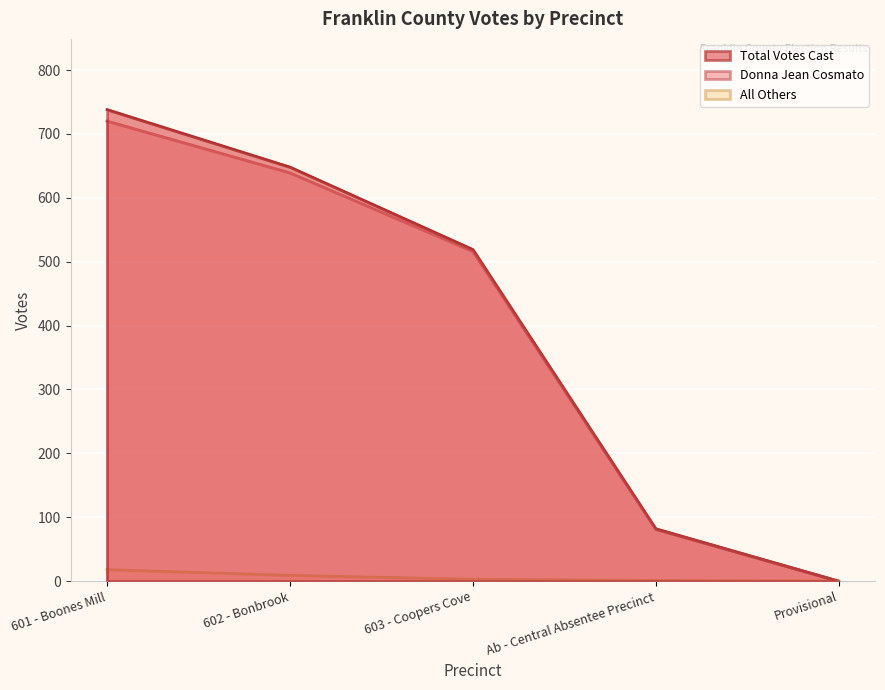

List the labels in order of Donna Jean Cosmato value, largest first.

601 - Boones Mill, 602 - Bonbrook, 603 - Coopers Cove, Ab - Central Absentee Precinct, Provisional